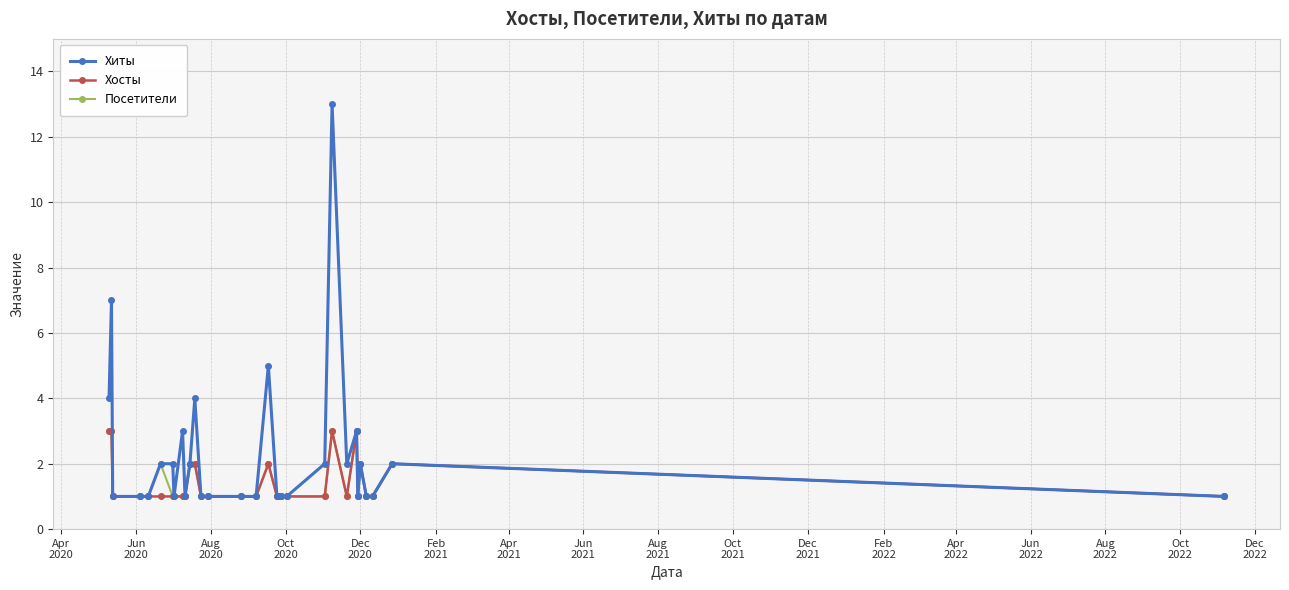

What is the value of the Хосты point at the 15th from the left?

1